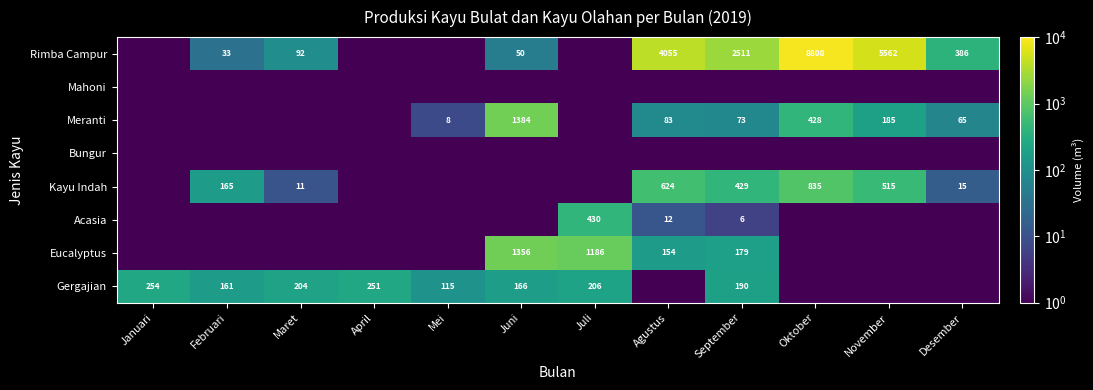

The Kayu Indah series shows 624.0 at Agustus. True or false?

True